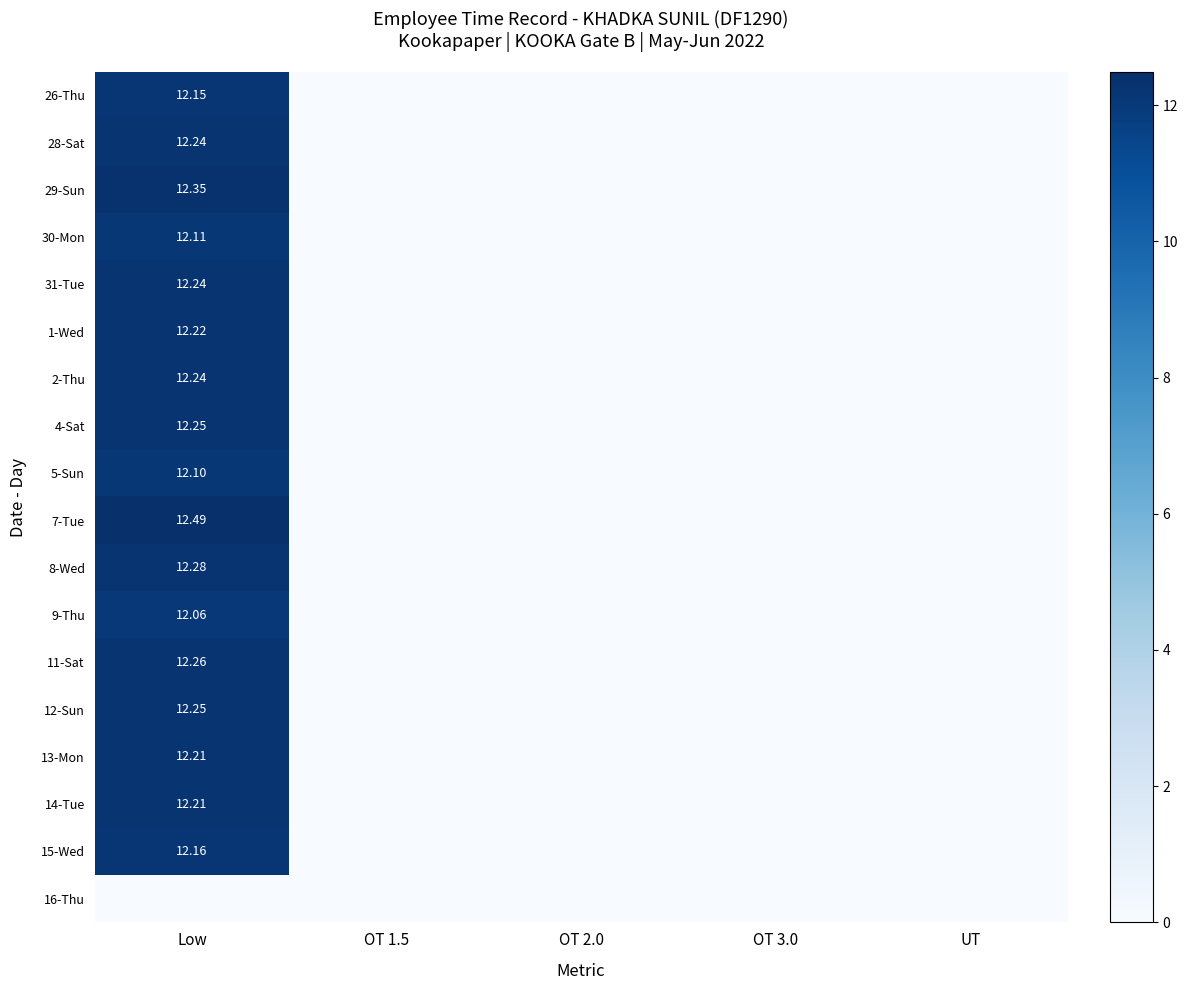

The 31-Tue series shows 0.0 at OT 2.0. True or false?

True